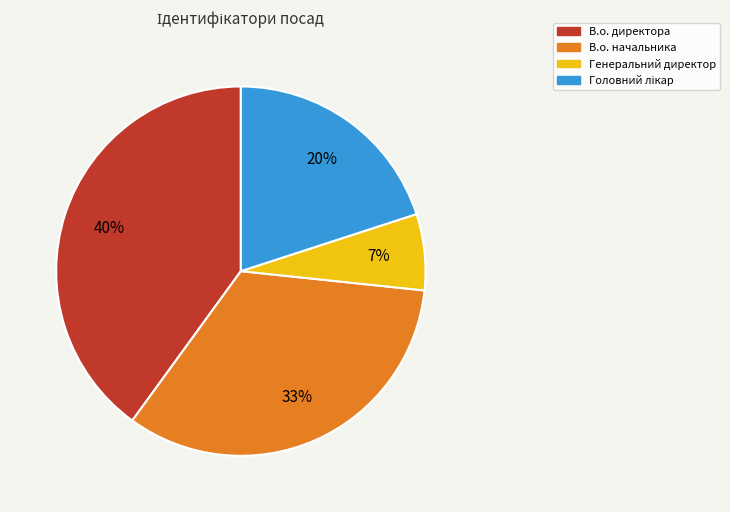

How many slices are in this pie chart?

4